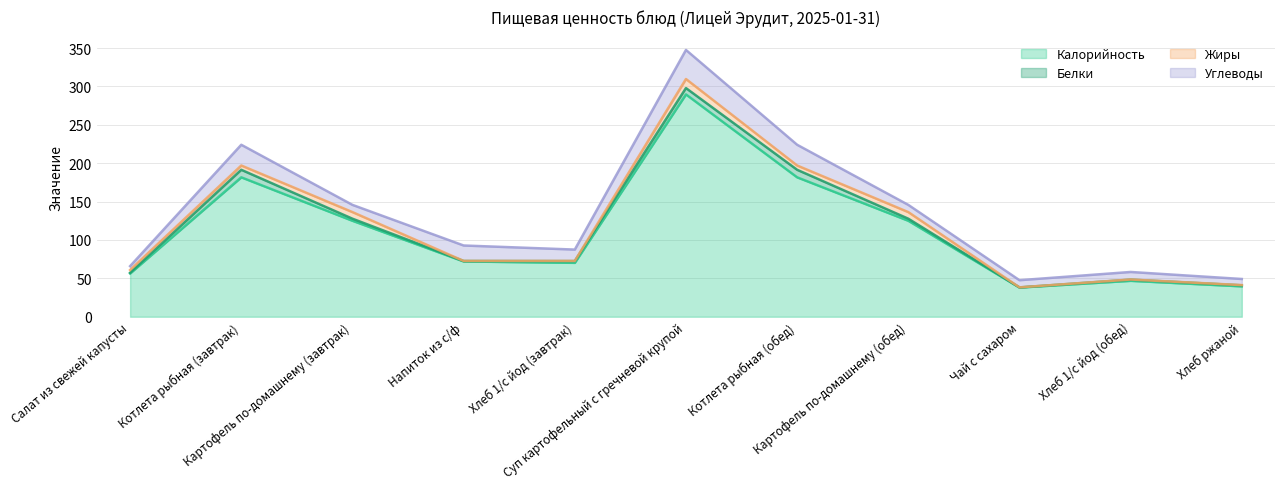

Which series has the widest spread of values?

Калорийность